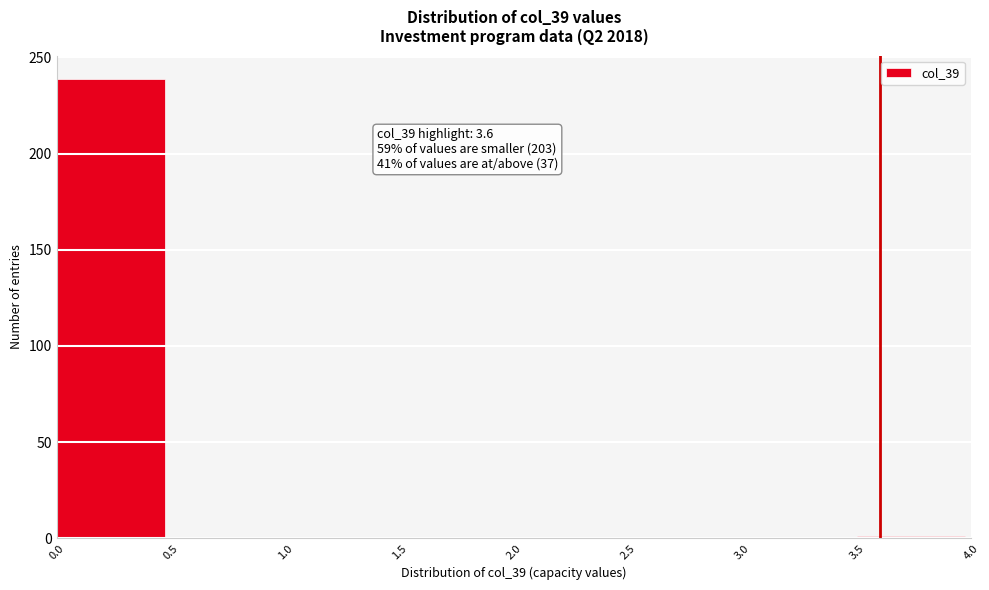

Which range on the x-axis has the tallest bar?

0.0 to 0.5